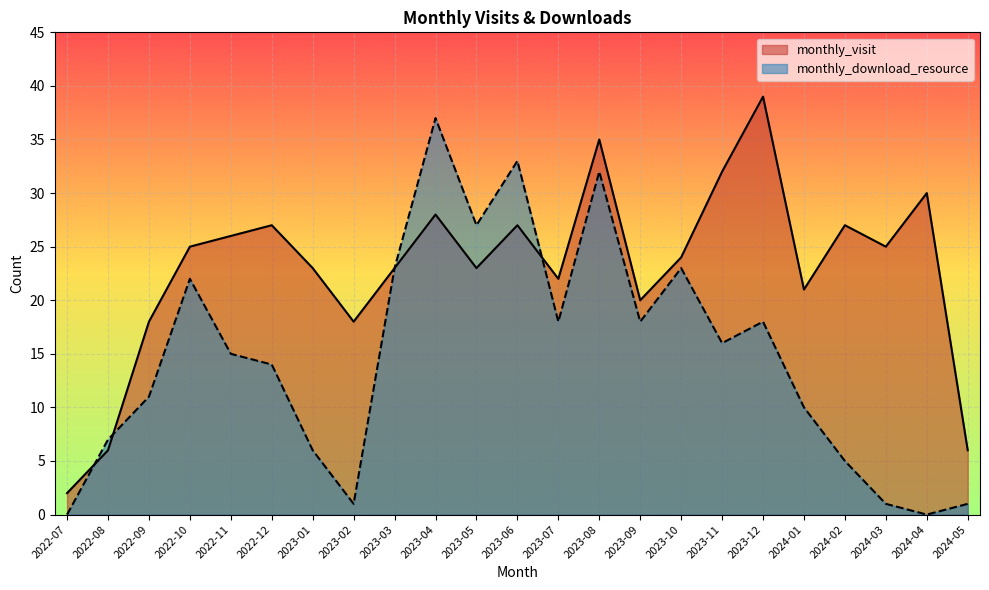

What is the average value of the monthly_download_resource series?

15